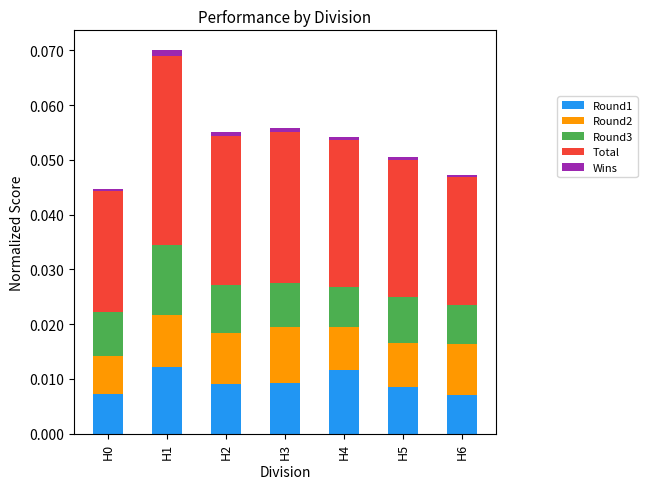

How many bars are there in total?

7